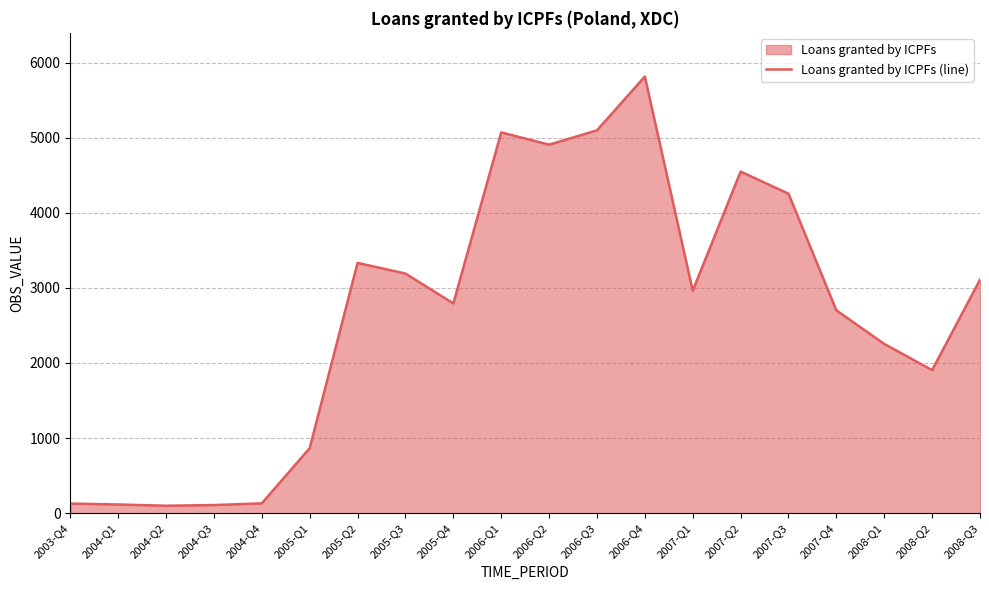

List the labels in order of value, smallest first.

2004-Q2, 2004-Q3, 2004-Q1, 2003-Q4, 2004-Q4, 2005-Q1, 2008-Q2, 2008-Q1, 2007-Q4, 2005-Q4, 2007-Q1, 2008-Q3, 2005-Q3, 2005-Q2, 2007-Q3, 2007-Q2, 2006-Q2, 2006-Q1, 2006-Q3, 2006-Q4